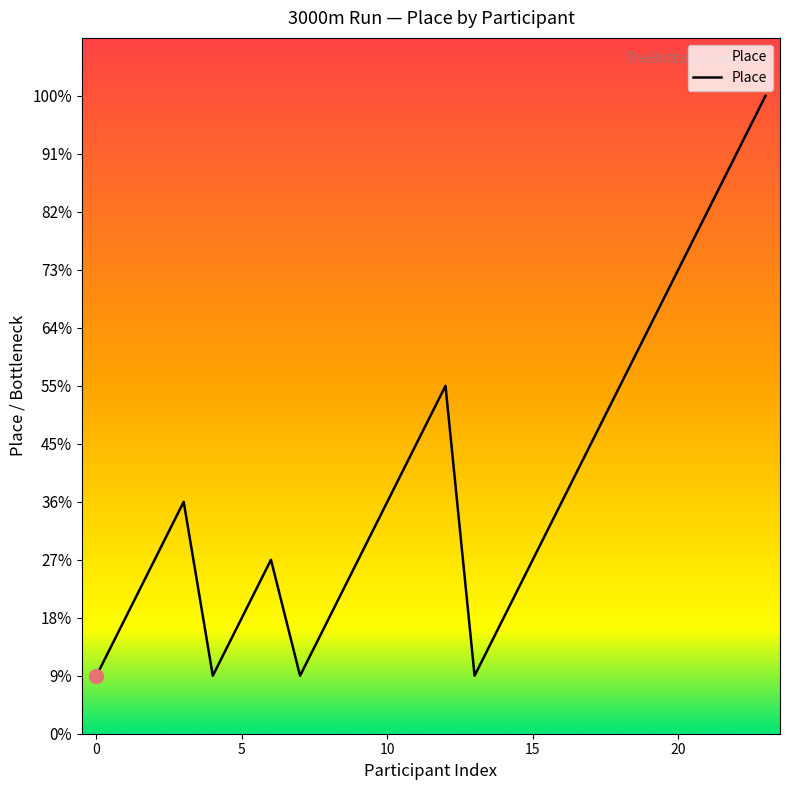

Does the chart have visible grid lines?

No